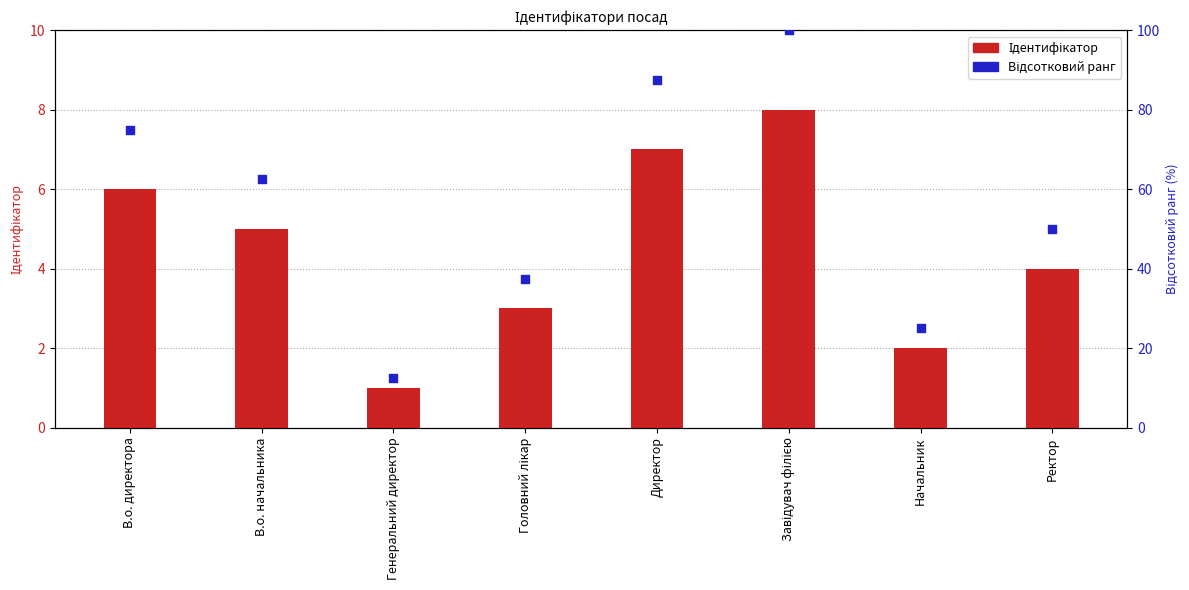

Which series contains the lowest Y value?

Ідентифікатор